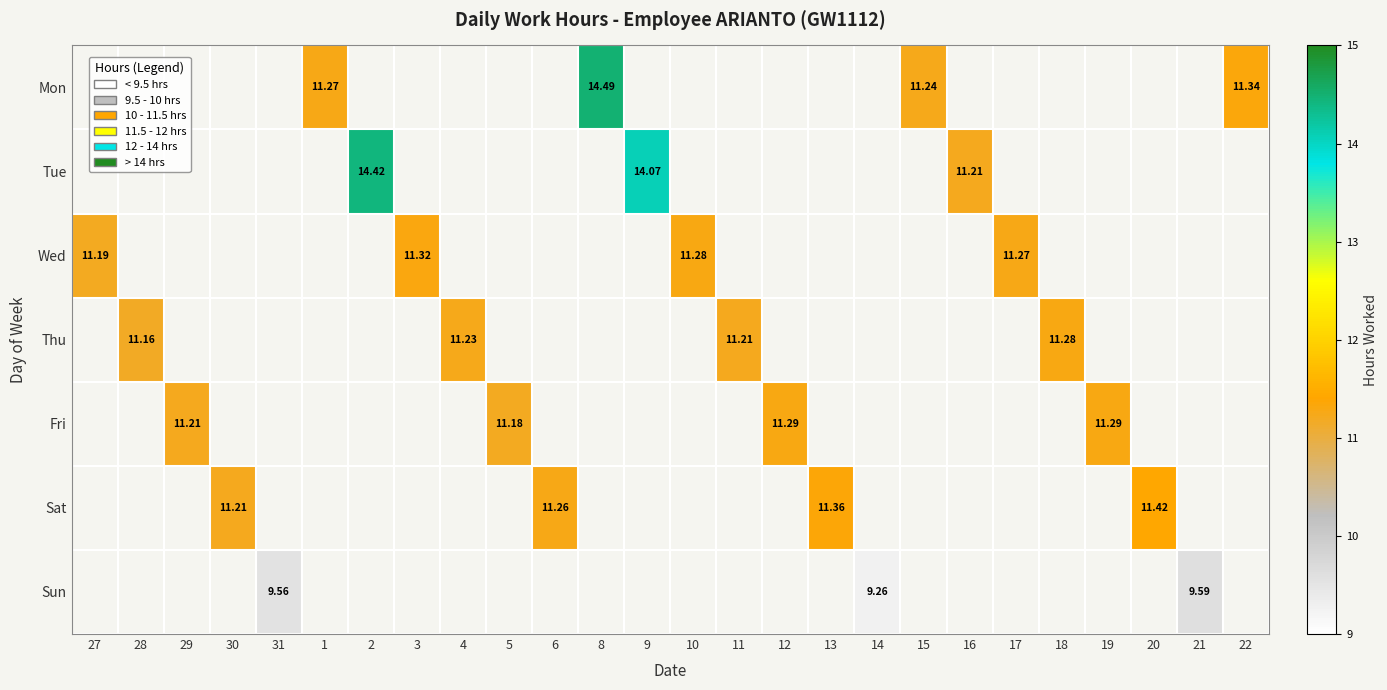

What is the minimum value for Wed?

11.2